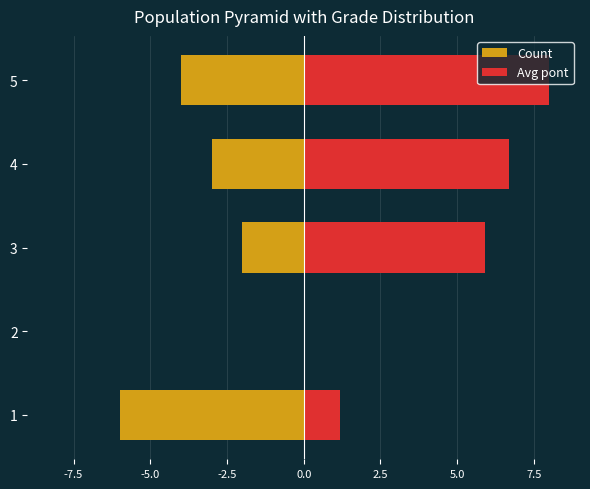

How many values in Count are below zero?

4